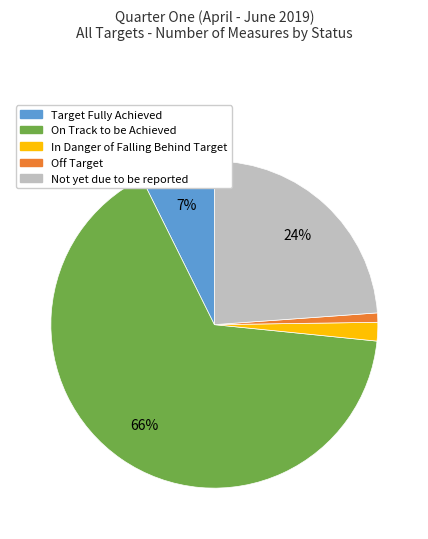

Which category has the biggest portion of the pie?

On Track to be Achieved